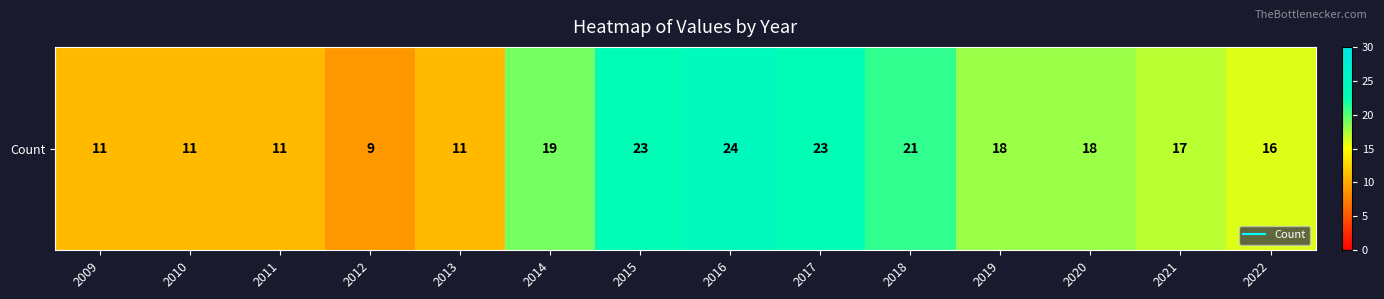

Rank the categories by value from lowest to highest.

2012, 2009, 2010, 2011, 2013, 2022, 2021, 2019, 2020, 2014, 2018, 2015, 2017, 2016